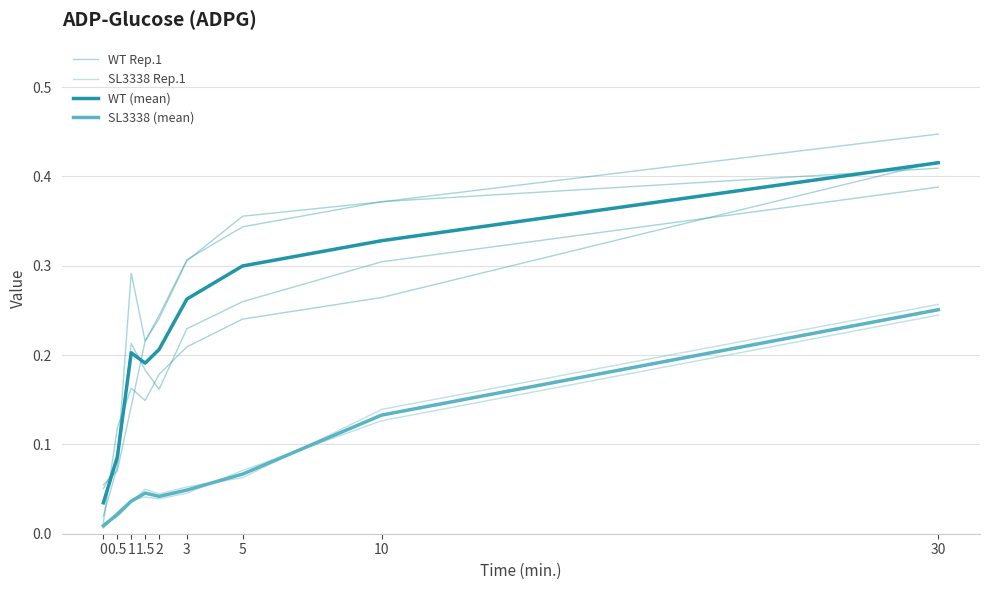

What is the spread (max minus min) of values at 10?

0.2